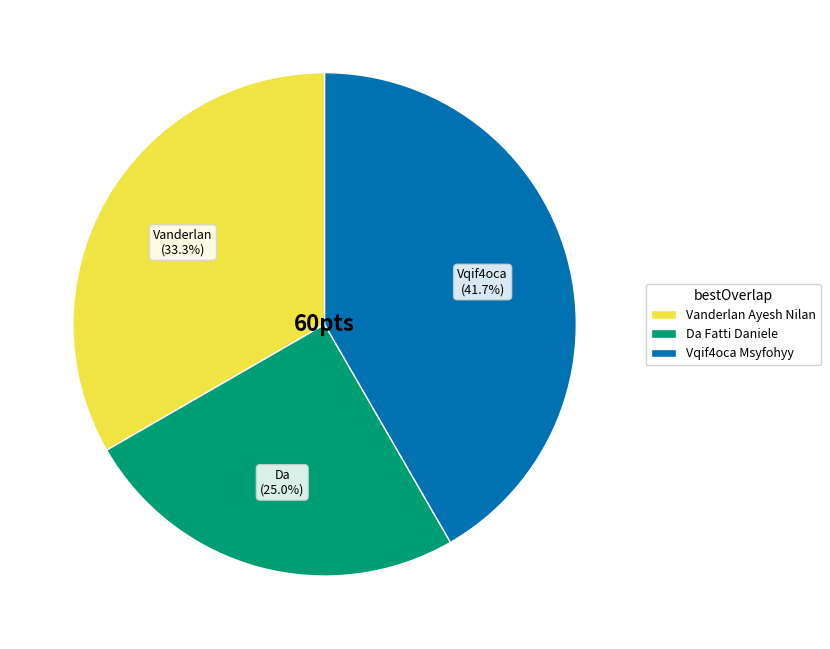

Does Vqif4oca Msyfohyy represent more than half of the total?

No